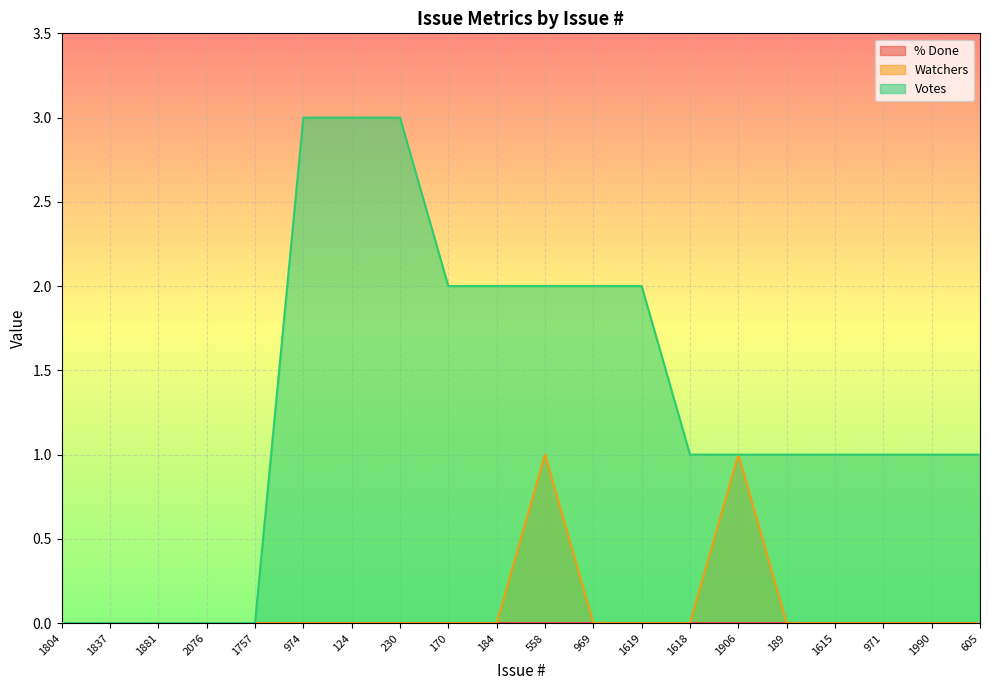

Which series has the largest total across all categories?

Votes